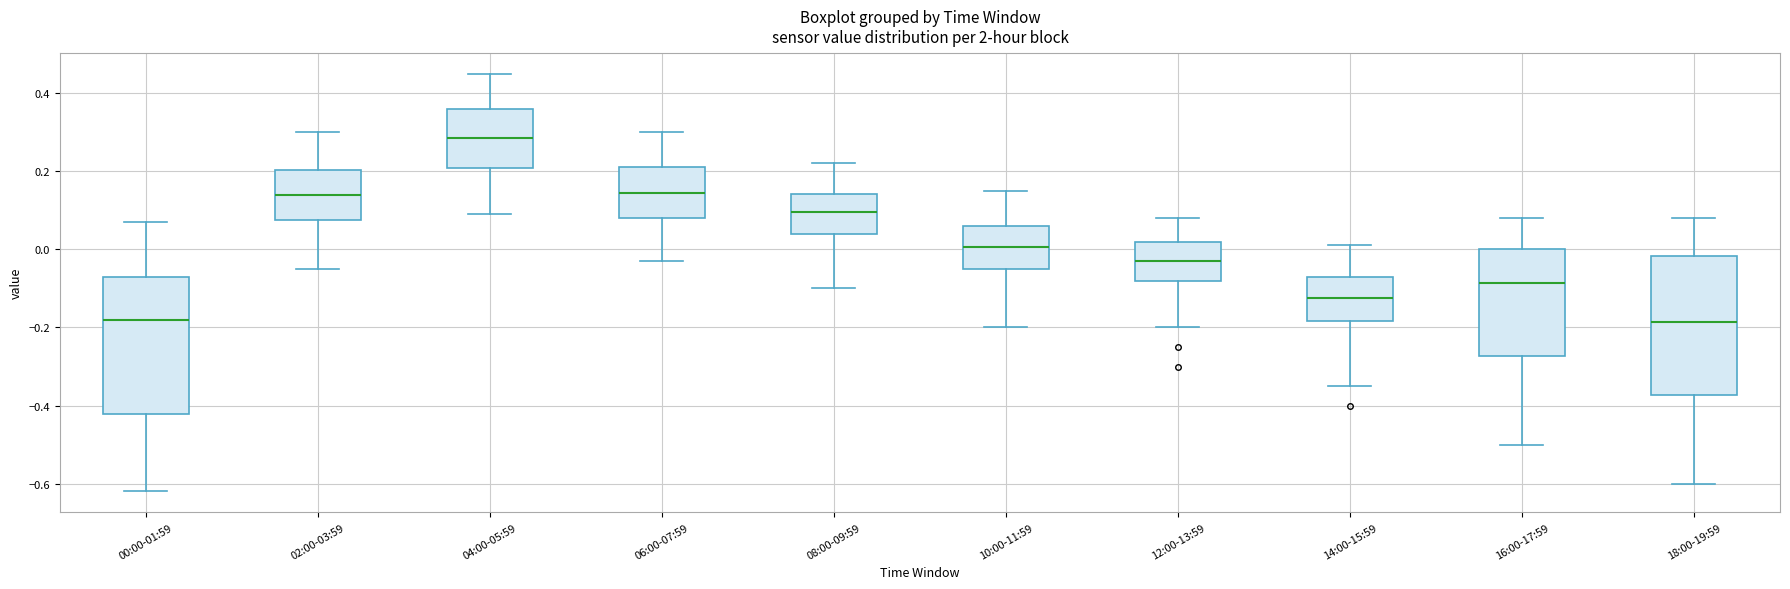

Reading left to right, read every box against the y-axis: the position of its median line, the range the box covers, and the ends of its whiskers. The values are not printed on the chart, so give them approximately, as read against the axis.

00:00-01:59: median -0.18, box -0.42 to -0.06, whiskers -0.62 to 0.08
02:00-03:59: median 0.14, box 0.08 to 0.20, whiskers -0.04 to 0.30
04:00-05:59: median 0.28, box 0.20 to 0.36, whiskers 0.10 to 0.46
06:00-07:59: median 0.14, box 0.08 to 0.22, whiskers -0.02 to 0.30
08:00-09:59: median 0.10, box 0.04 to 0.14, whiskers -0.10 to 0.22
10:00-11:59: median 0.00, box -0.04 to 0.06, whiskers -0.20 to 0.16
12:00-13:59: median -0.02, box -0.08 to 0.02, whiskers -0.20 to 0.08
14:00-15:59: median -0.12, box -0.18 to -0.06, whiskers -0.34 to 0.02
16:00-17:59: median -0.08, box -0.28 to 0.00, whiskers -0.50 to 0.08
18:00-19:59: median -0.18, box -0.38 to -0.02, whiskers -0.60 to 0.08